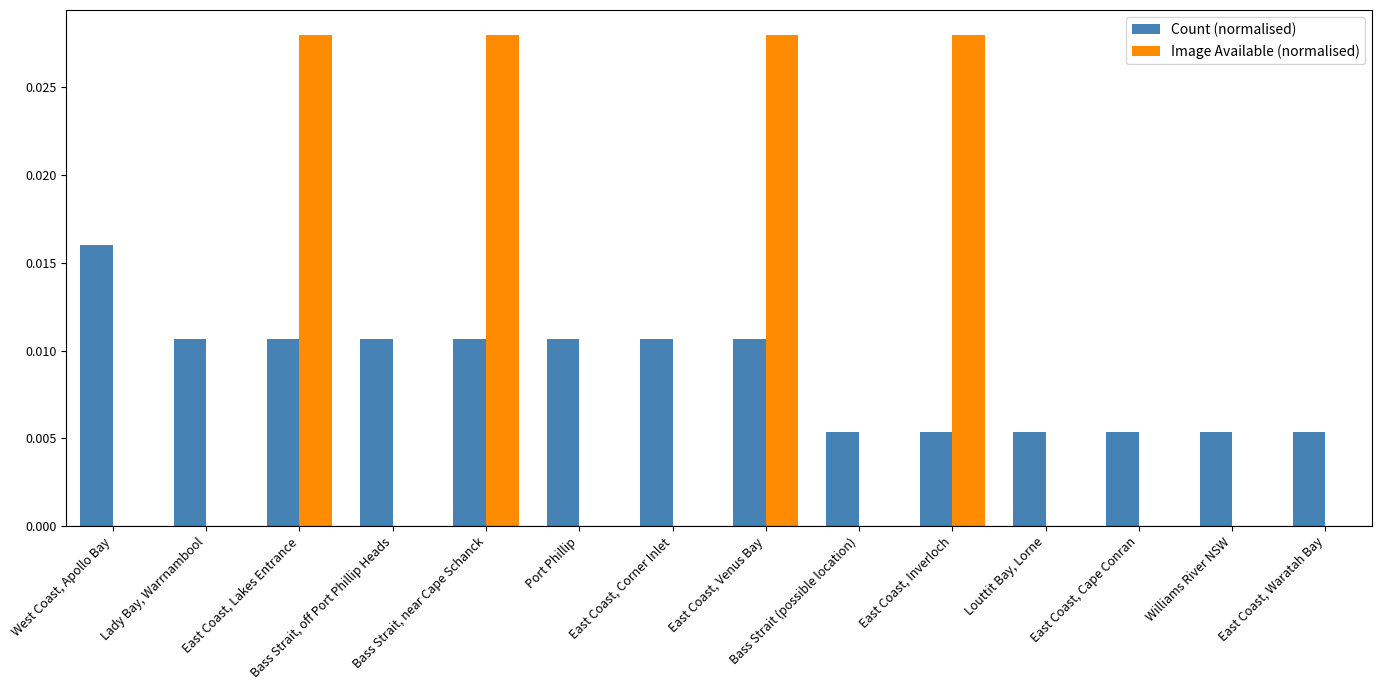

Count the number of data series in this chart.

2